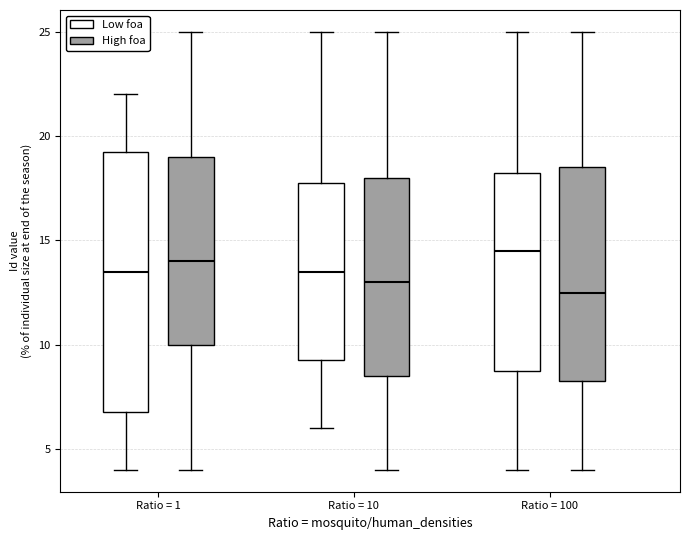

Which box has the highest median line?

Ratio = 100 (Low foa)